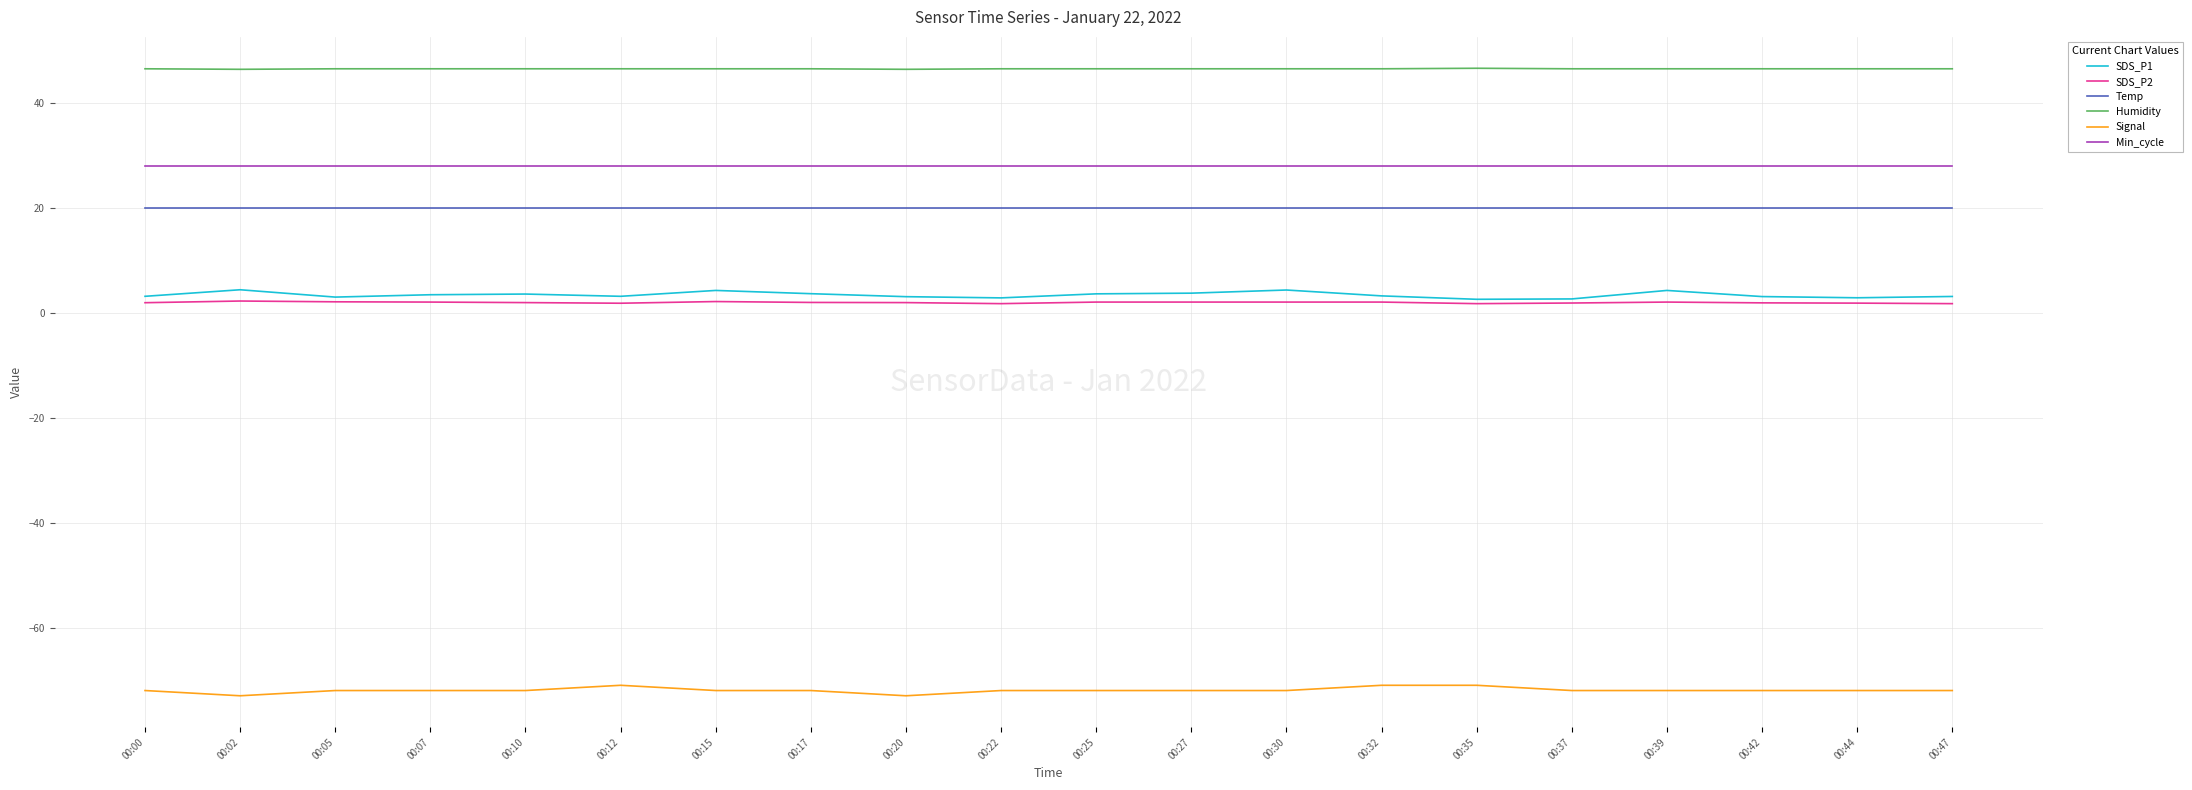

What is the lowest value of the Temp series?

20.1